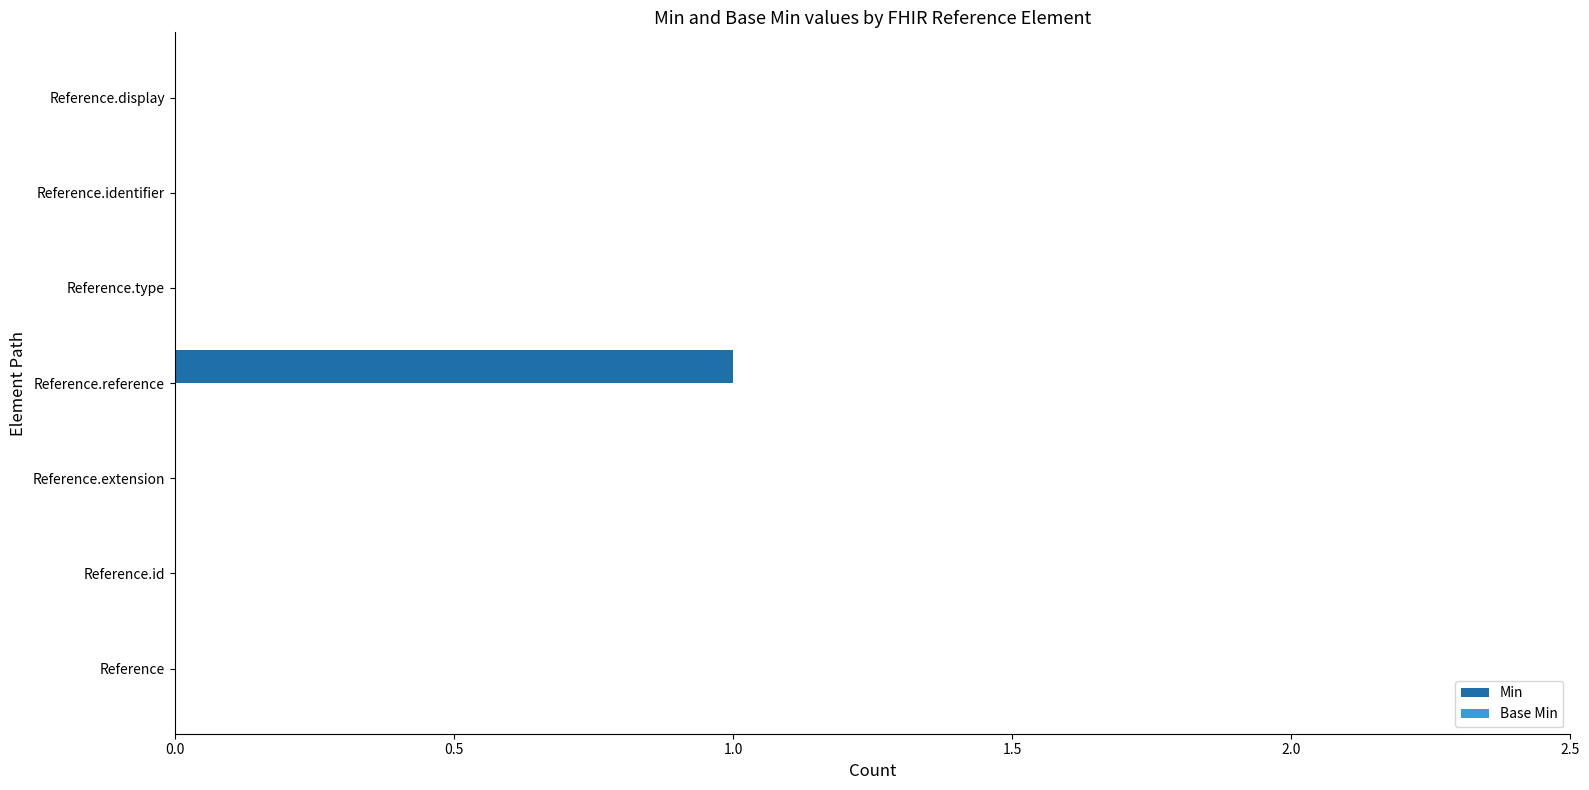

Is it true that the value at Reference.identifier is 0?

True